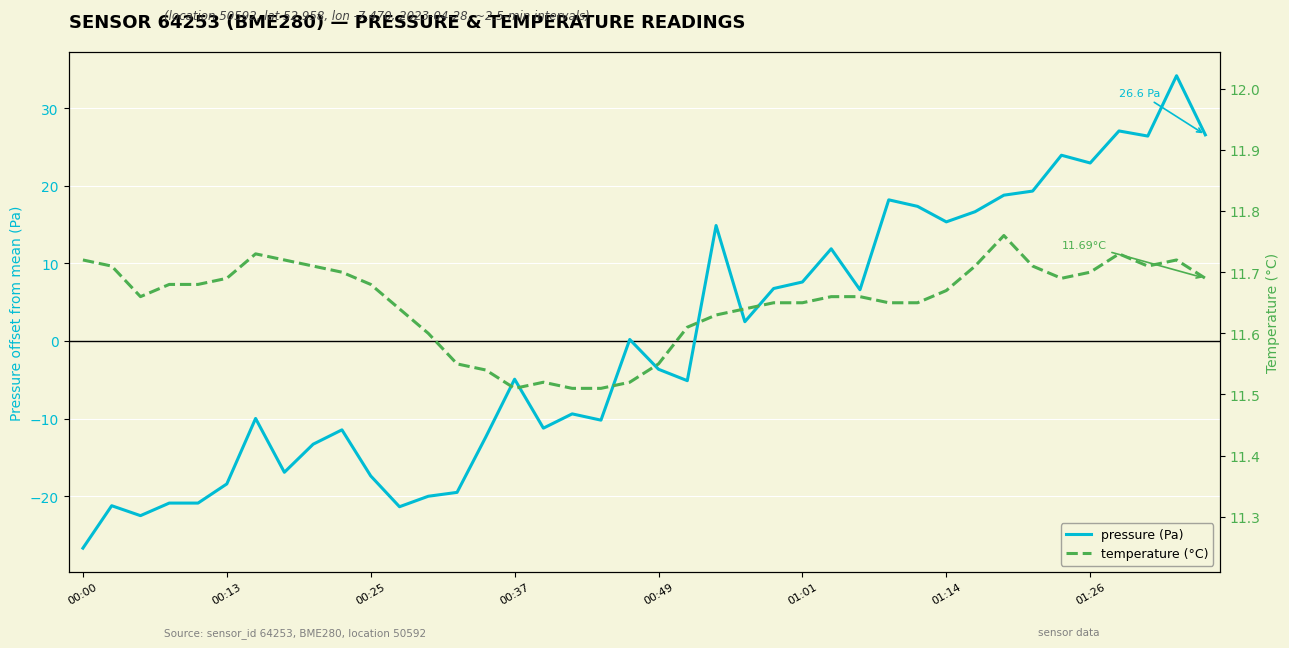

Which series has the largest range (max minus min)?

pressure (Pa)